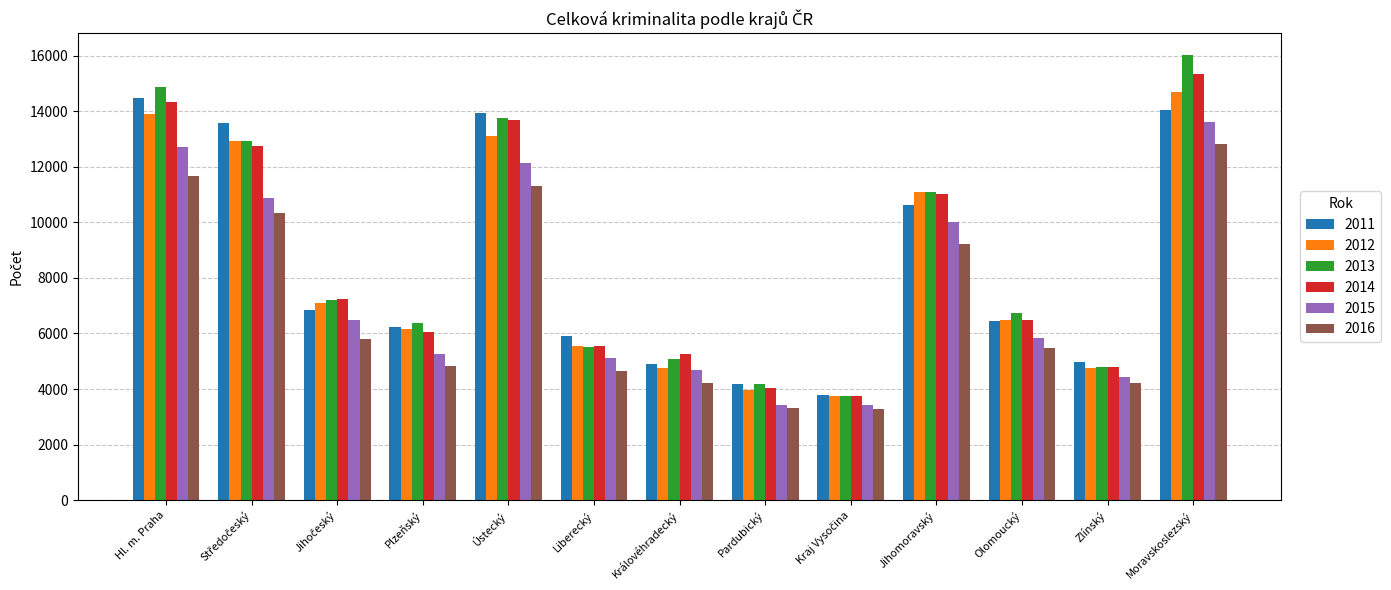

What is the total value across all series at Hl. m. Praha?

81954